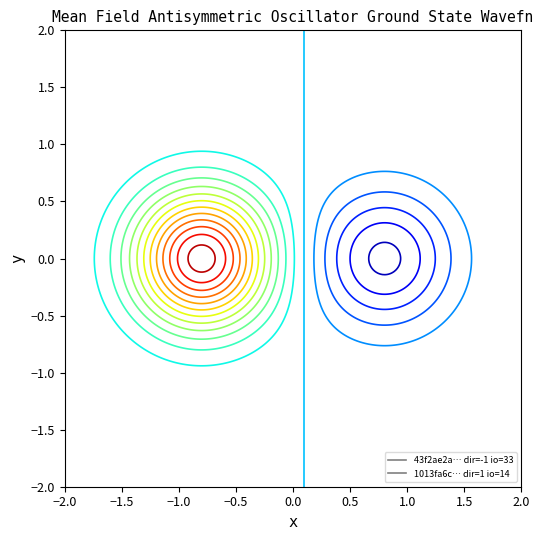

What is the maximum value for 1013fa6c92025e49f8ca8b16a573d897545ce39?

14